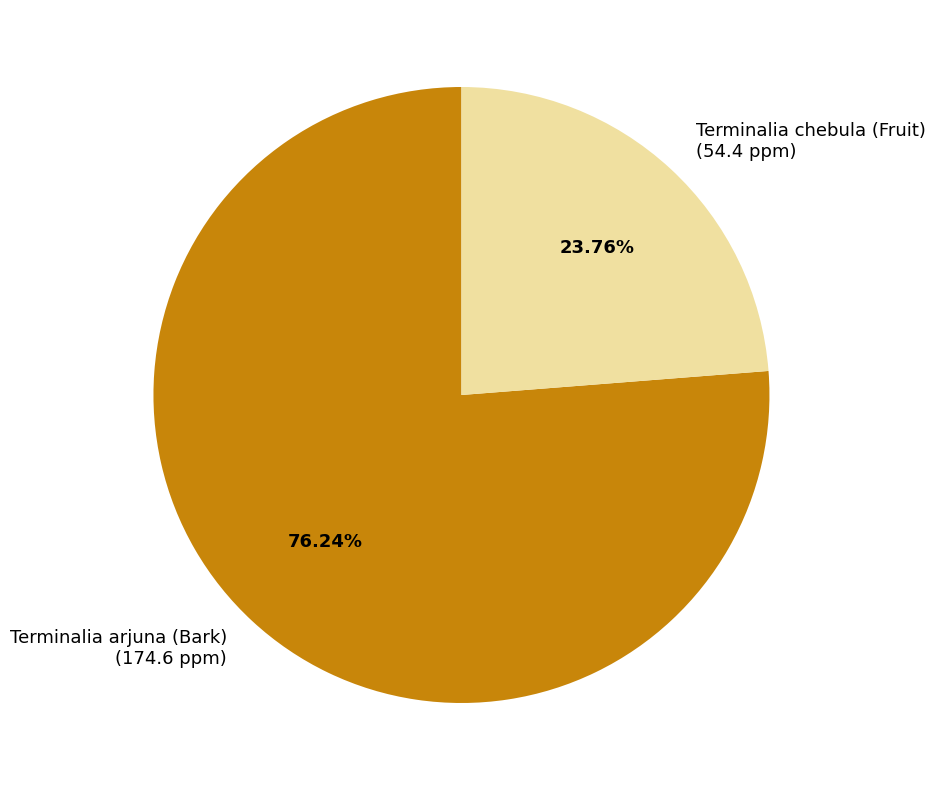

Do Terminalia arjuna (Bark) and Terminalia chebula (Fruit) together represent more than half of the pie?

Yes